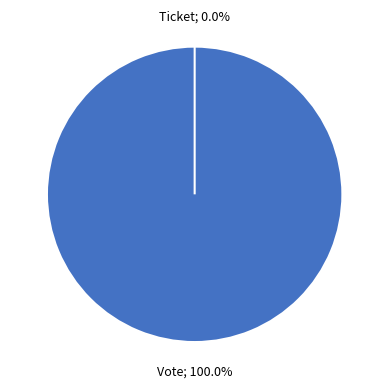

True or false: Vote accounts for 100% of the total.

True